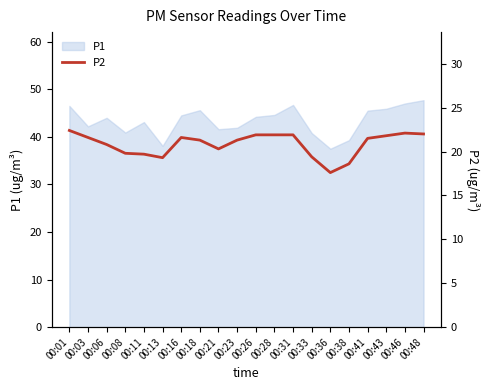

The value of P1 at 00:08 is 8.7. True or false?

False